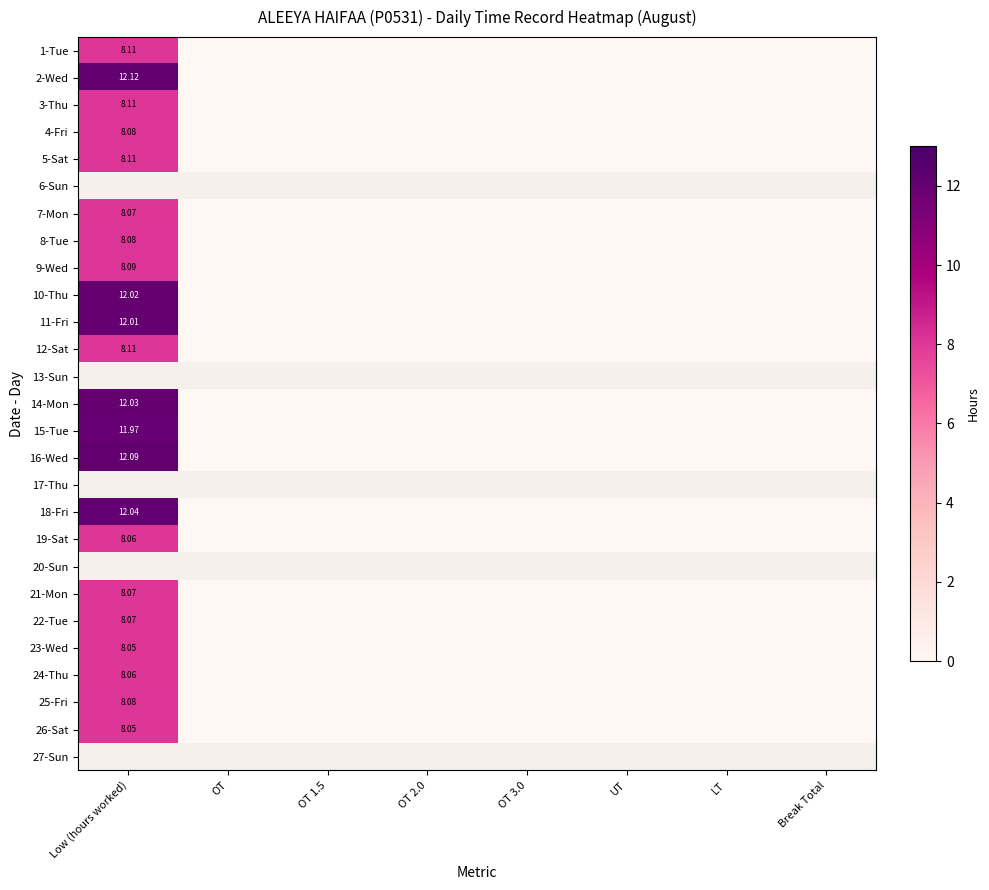

Is it true that 10-Thu equals -5.7 at UT?

False